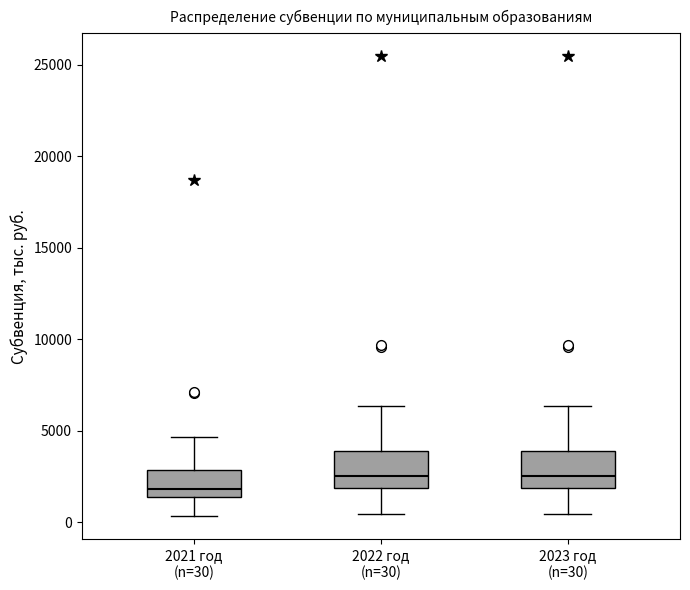

Where does the upper whisker of the box for 2022 год (n=30) end on the y-axis? The values are not printed on the chart, so give them approximately, as read against the axis.

6500